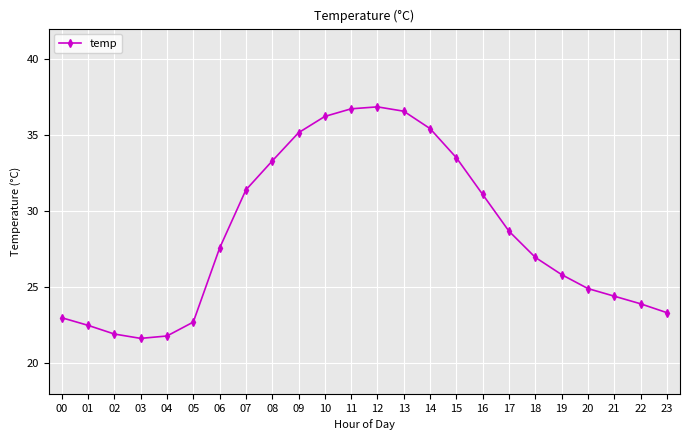

Count the number of data series in this chart.

1